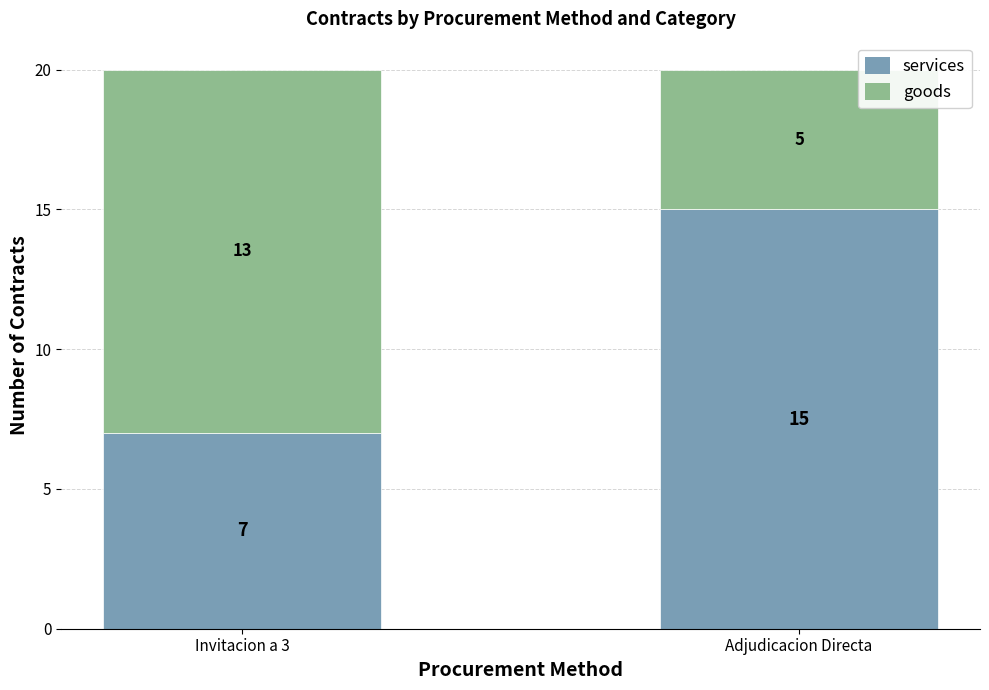

At which label does services reach its minimum?

Invitacion a 3